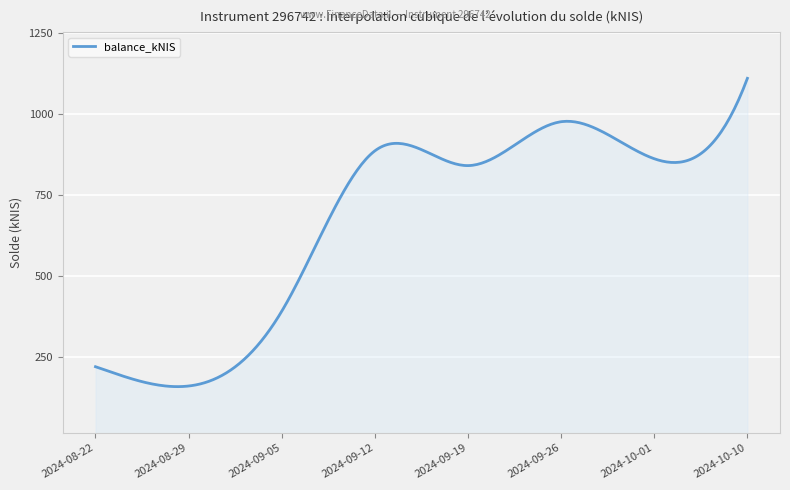

What is the maximum value shown in the chart?

1111.5